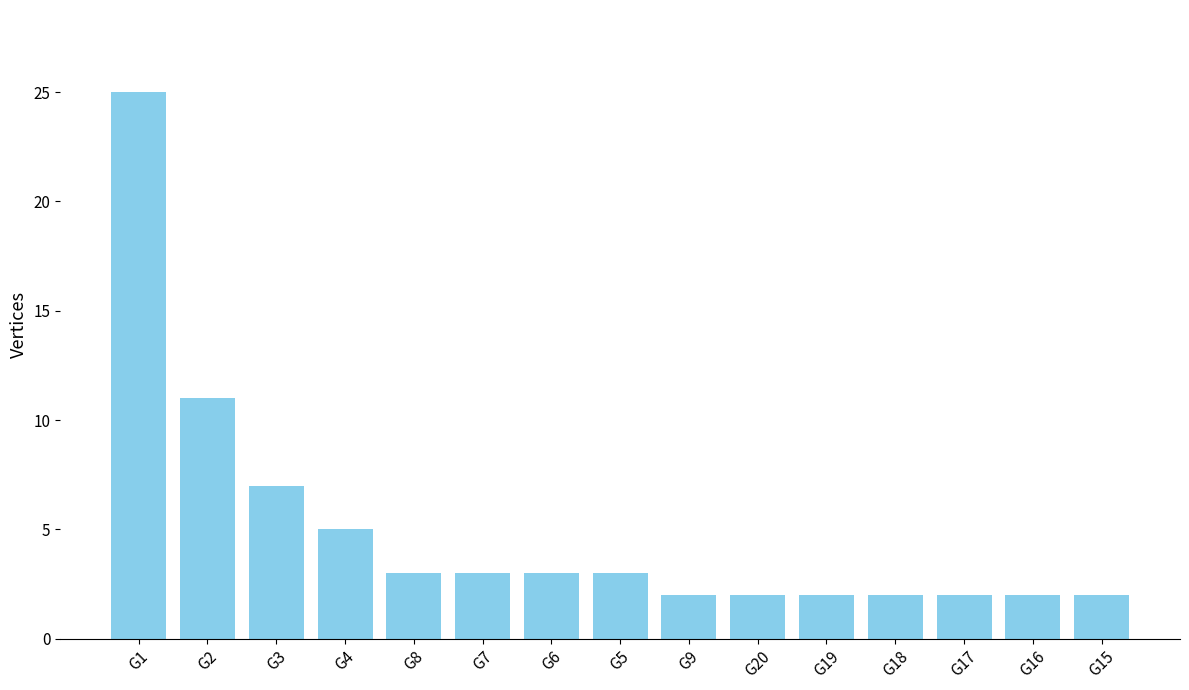

What is the difference between the values at G6 and G15?

1